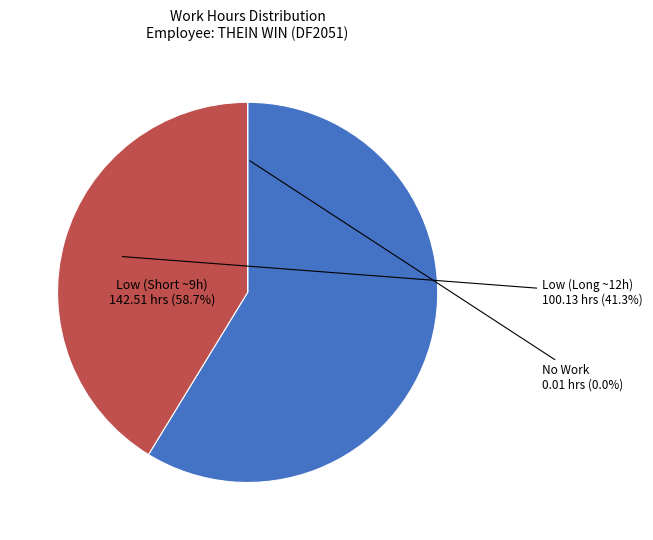

Combined, do Low (Long ~12h) and Low (Short ~9h) account for over 50%?

Yes